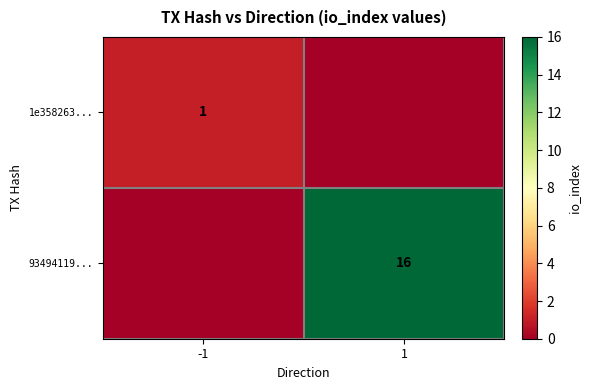

True or false: 93494119... has a value of 16 at 1.

True